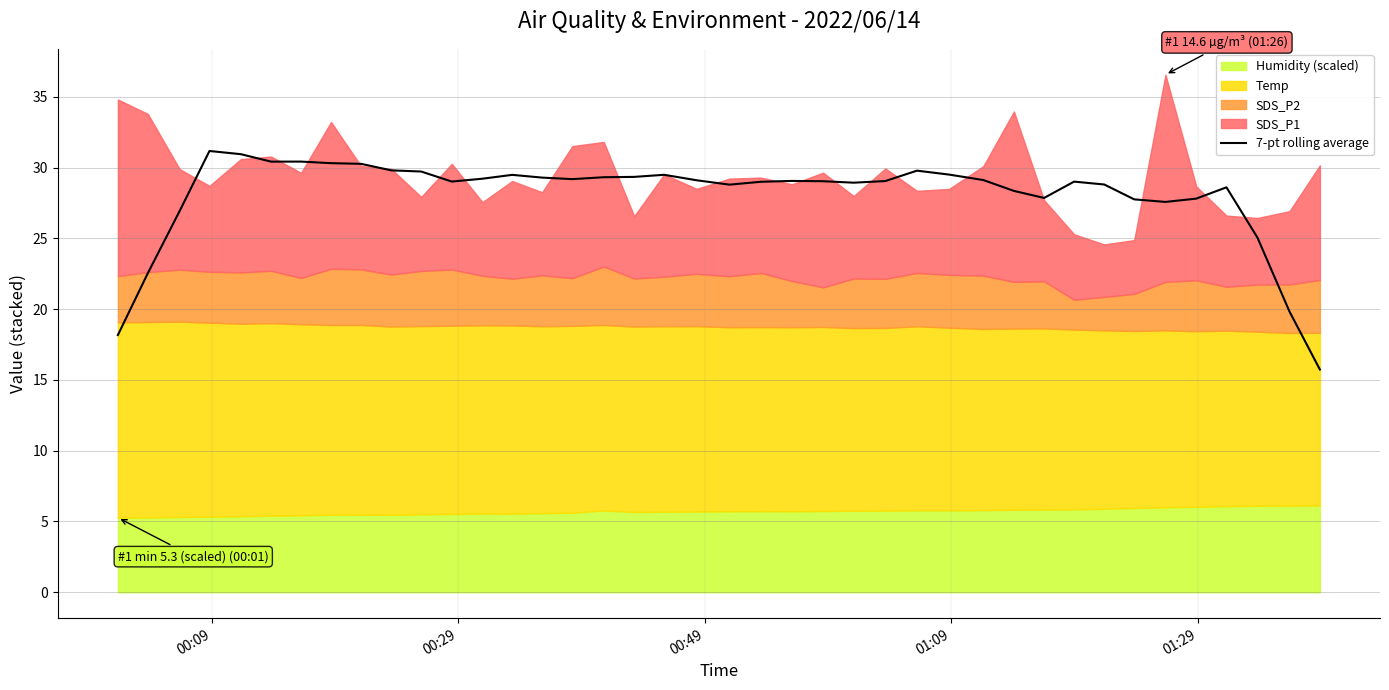

What is the highest value of the 7-pt rolling average series?

31.2